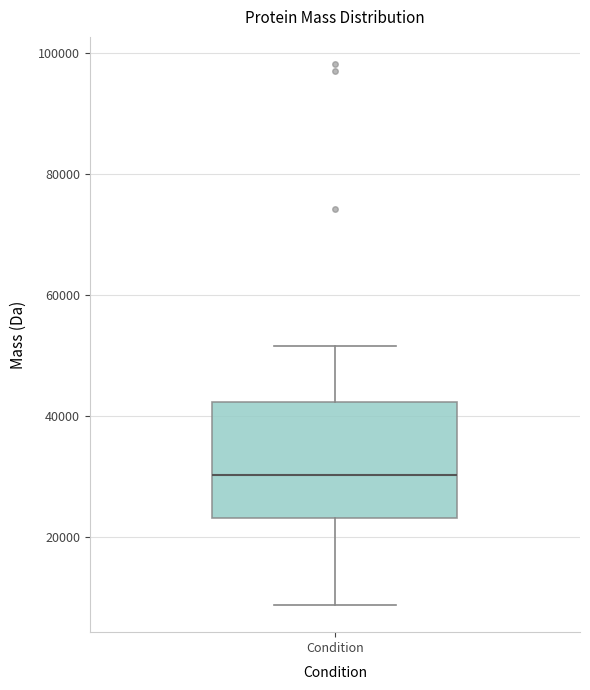

Where is the lower edge of the box for Condition on the y-axis? The values are not printed on the chart, so give them approximately, as read against the axis.

24000